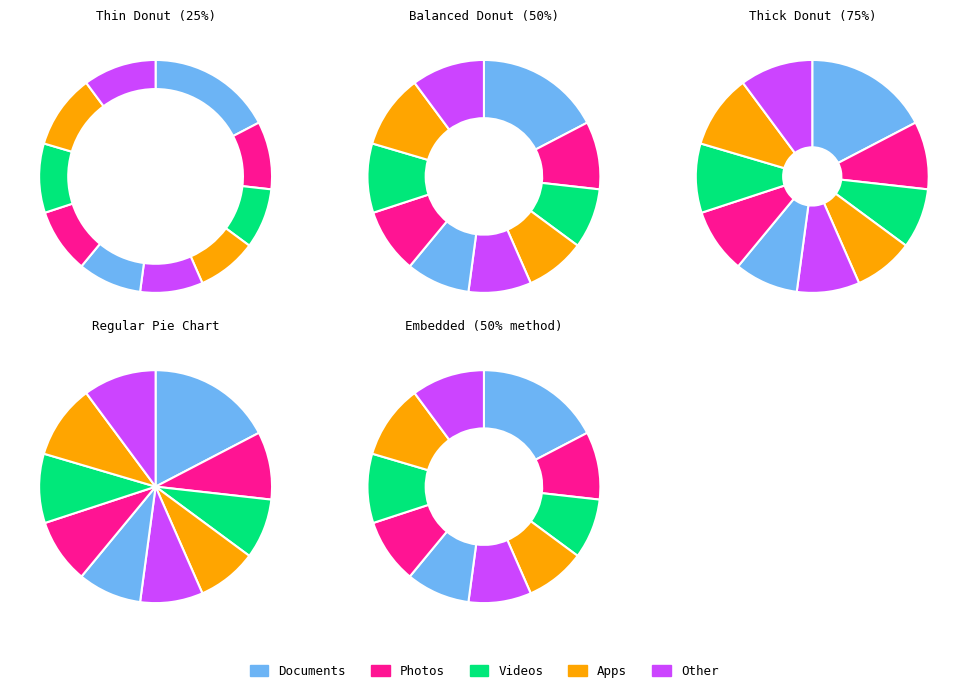

Is it true that pct35 is 15% of the pie?

False